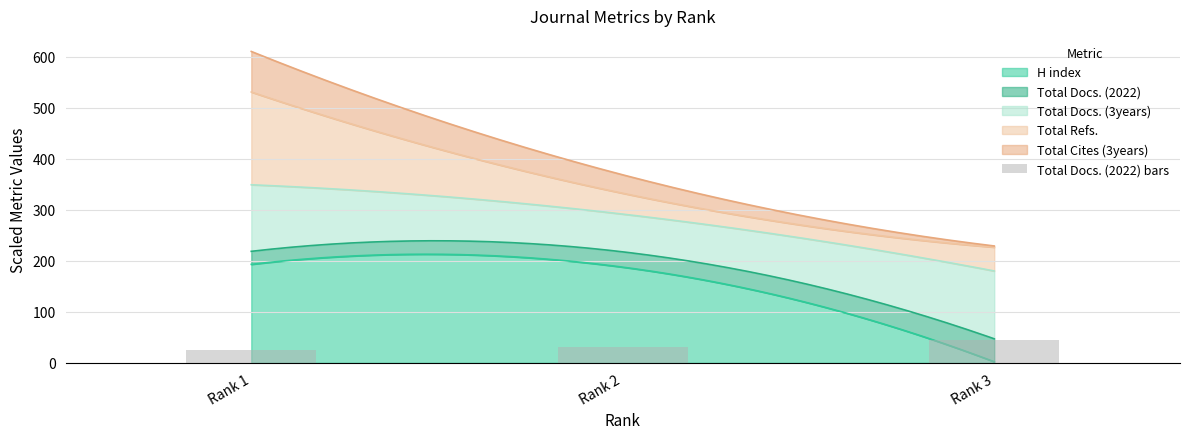

Are the bars grouped side by side (vs. stacked)?

No